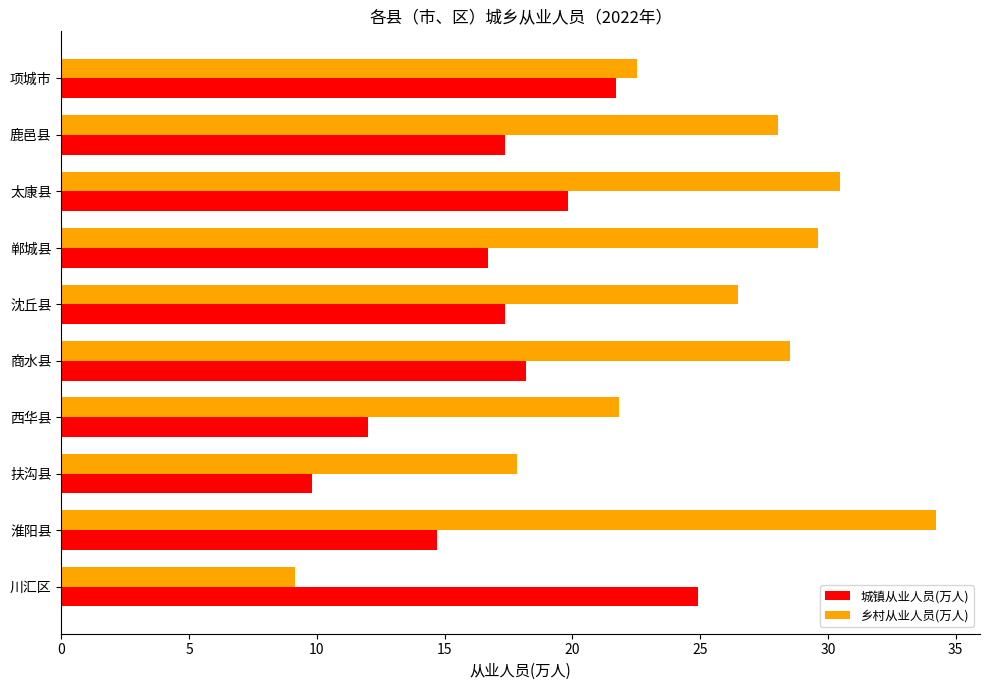

Rank the series by their average value, from highest to lowest.

乡村从业人员(万人), 城镇从业人员(万人)